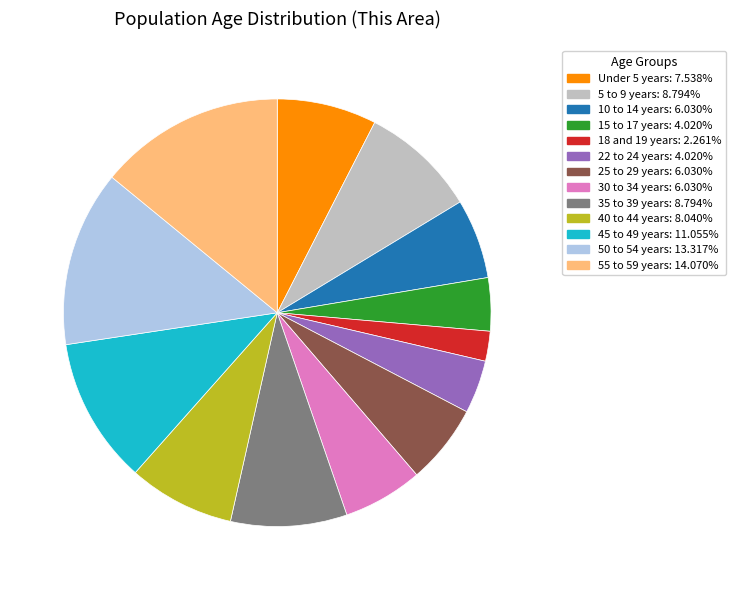

Does any single category account for the majority?

No